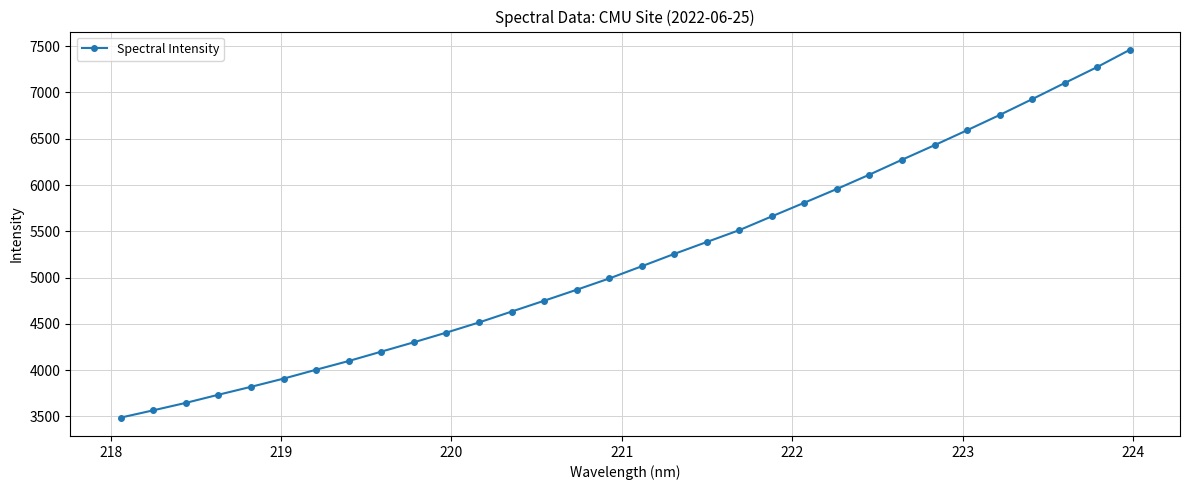

Count the number of values greater than 5122.

16